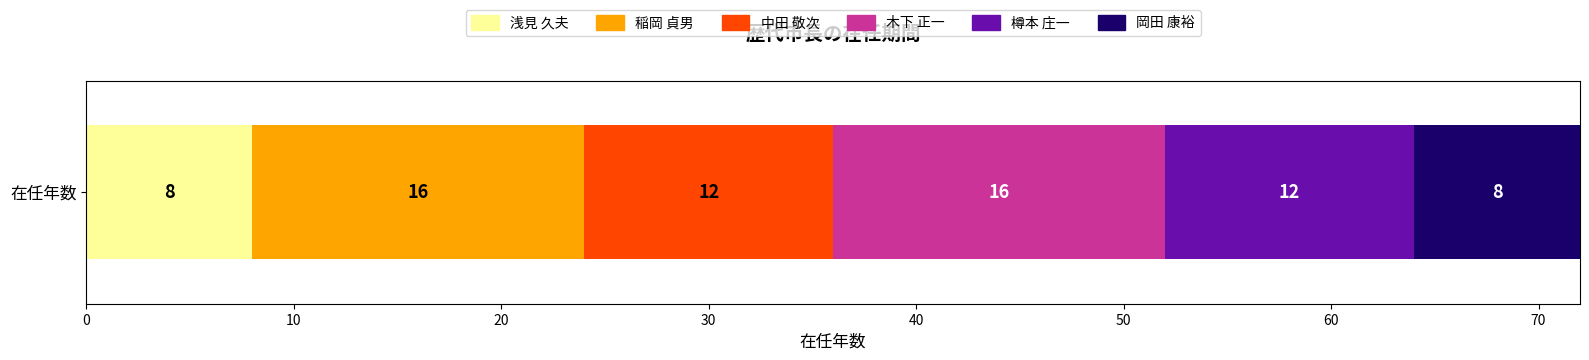

Is it true that 浅見 久夫 equals 8 at 在任年数?

True